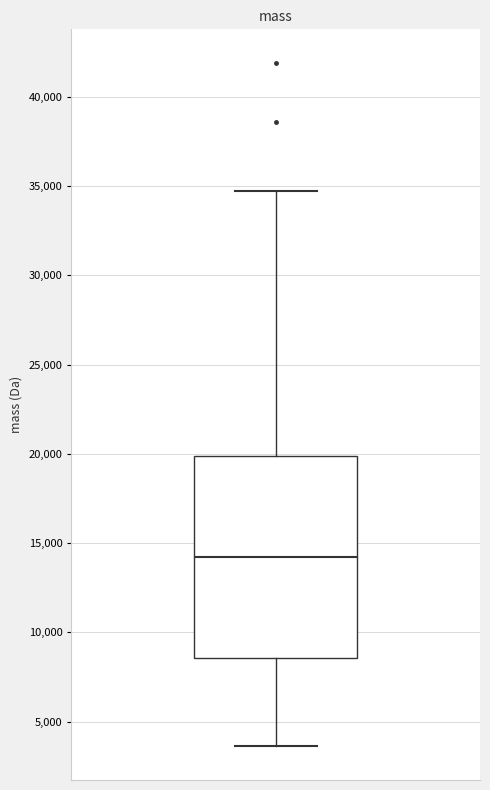

Where does the median line of the box sit on the y-axis? The values are not printed on the chart, so give them approximately, as read against the axis.

14000